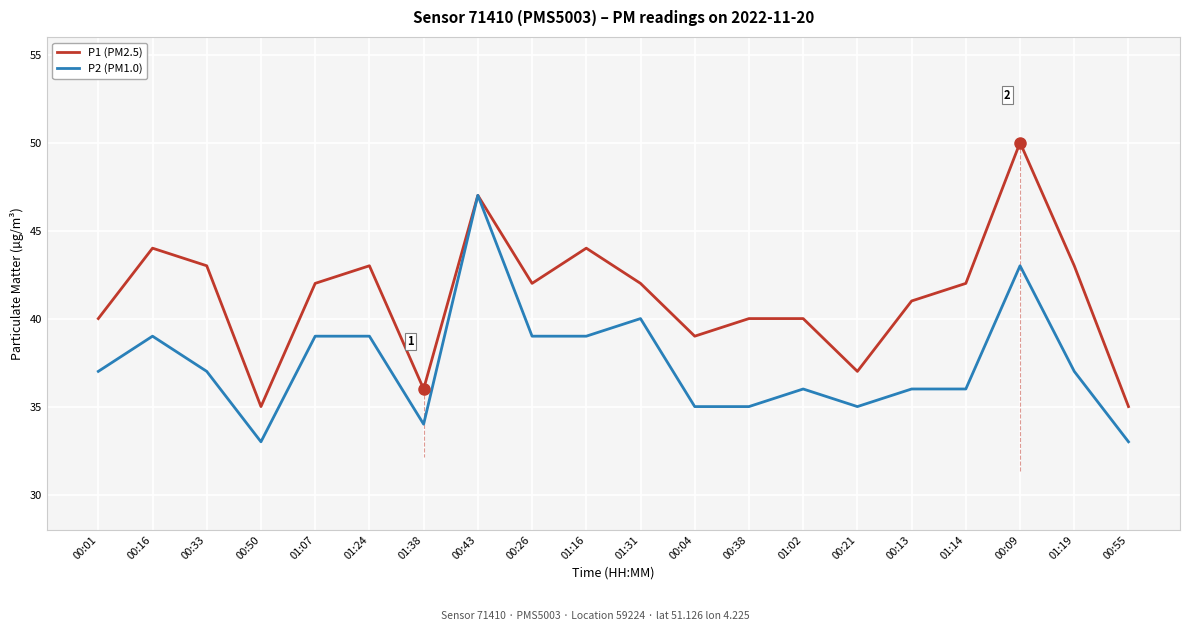

What position from the right is 00:04?

9